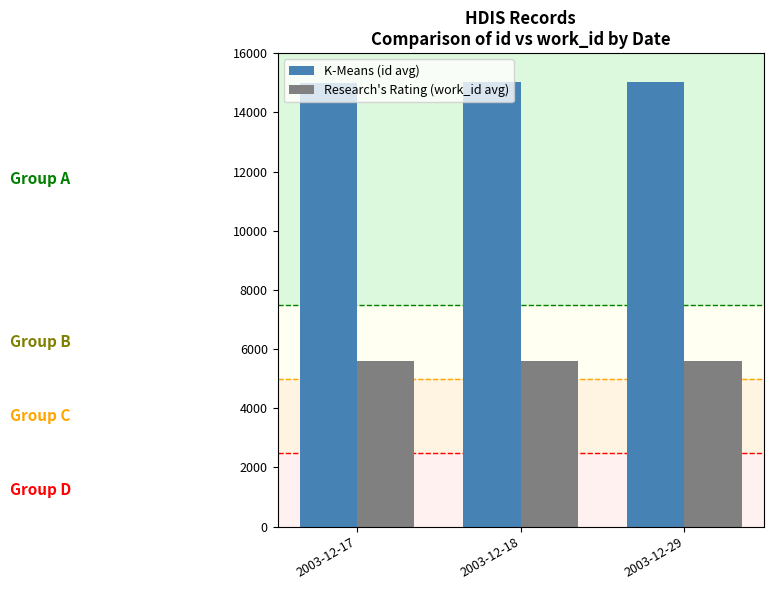

Rank the series by their average value, from highest to lowest.

K-Means (id avg), Research's Rating (work_id avg)